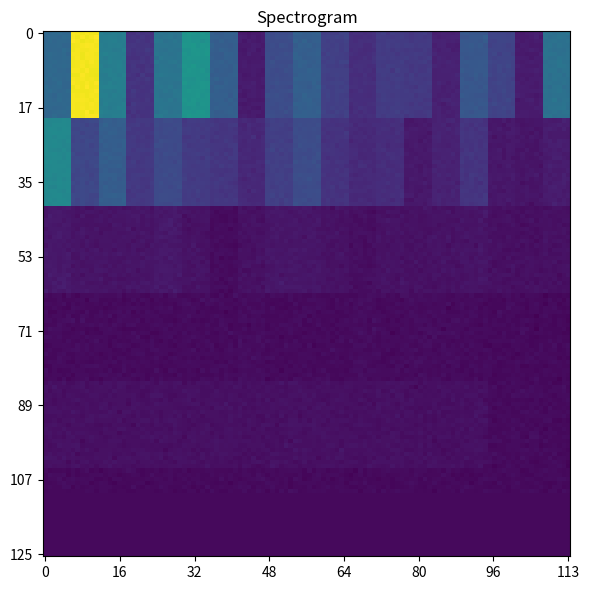

What is the maximum value shown in the chart?

365672355.6